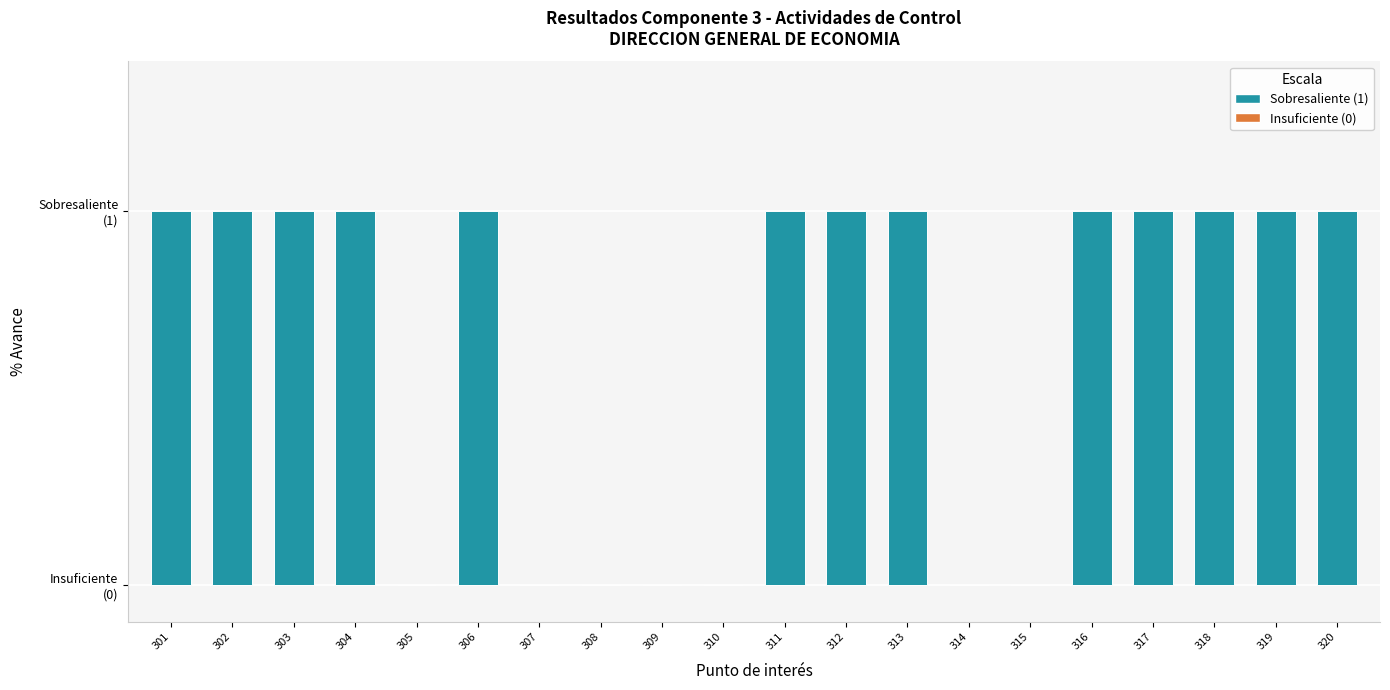

Are the bars horizontal?

No